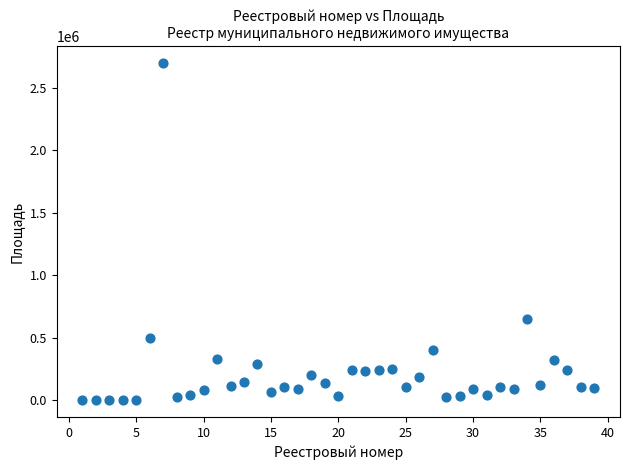

What is the range of Y values (max minus min)?

2697049.0